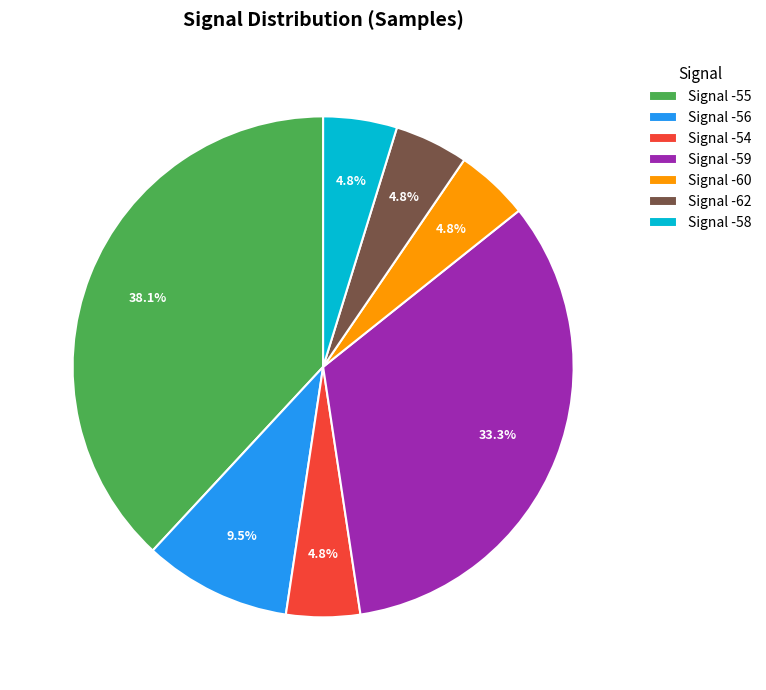

Which has a higher value, Signal -58 or Signal -56?

Signal -56